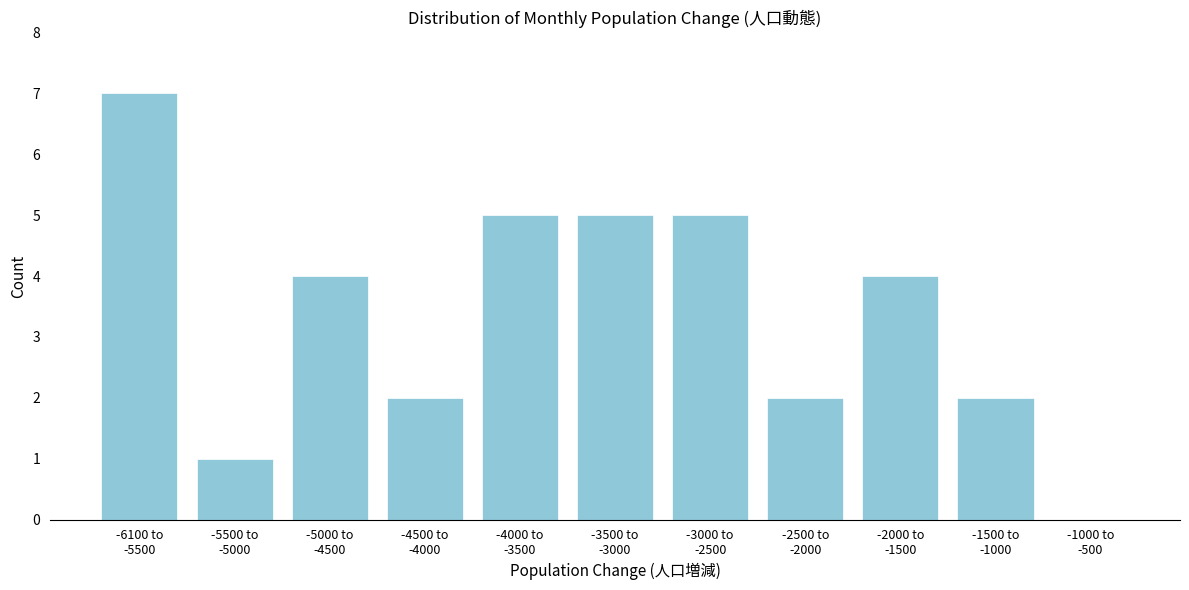

What is the maximum value shown in the chart?

7